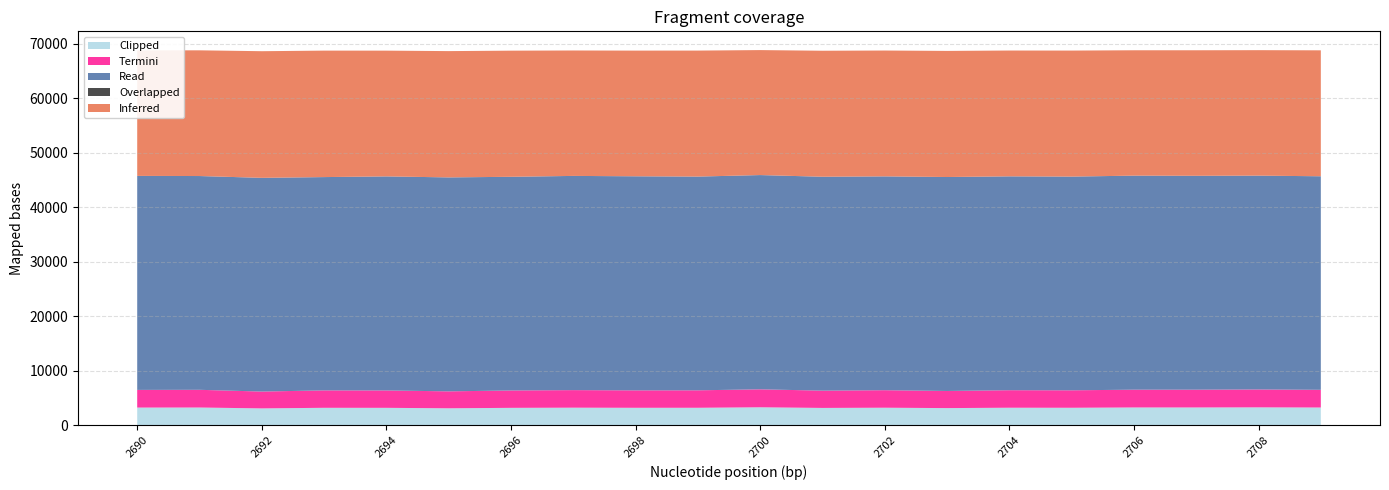

Reading right to left, transcribe all the data shown in this chart.

Inferred: 23106	23021	23032	23002	23122	23086	23137	23090	23117	22930	23118	23059	23013	23142	23173	23073	23204	23236	23063	23030
Overlapped: 0	0	1	1	1	1	0	0	0	1	1	0	1	0	0	0	0	0	0	0
Read: 39180	39235	39242	39273	39209	39236	39256	39232	39245	39312	39214	39278	39301	39205	39255	39271	39135	39210	39223	39265
Termini: 3249	3279	3261	3260	3204	3213	3142	3213	3173	3293	3203	3198	3221	3188	3107	3191	3196	3089	3249	3240
Clipped: 3249	3279	3260	3259	3203	3212	3142	3213	3173	3292	3202	3198	3220	3188	3107	3191	3196	3089	3249	3240